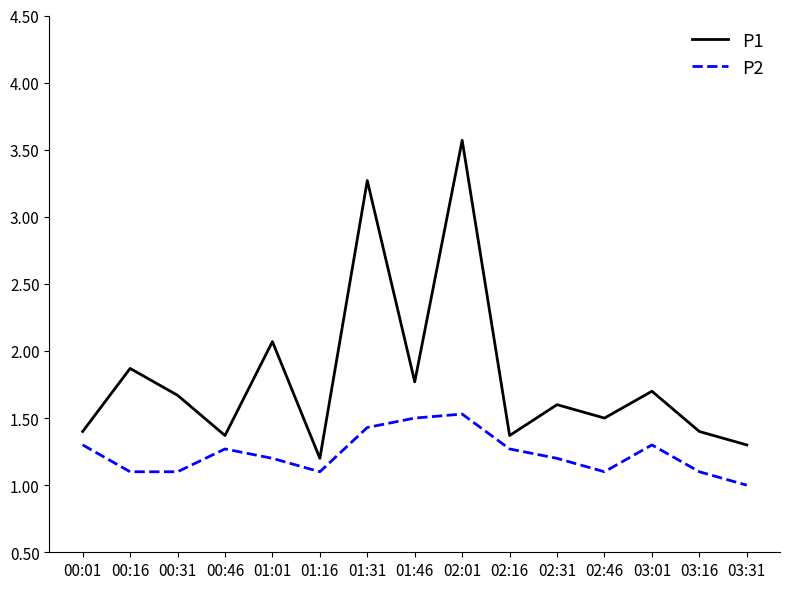

Where is the first local maximum for P1?

00:16